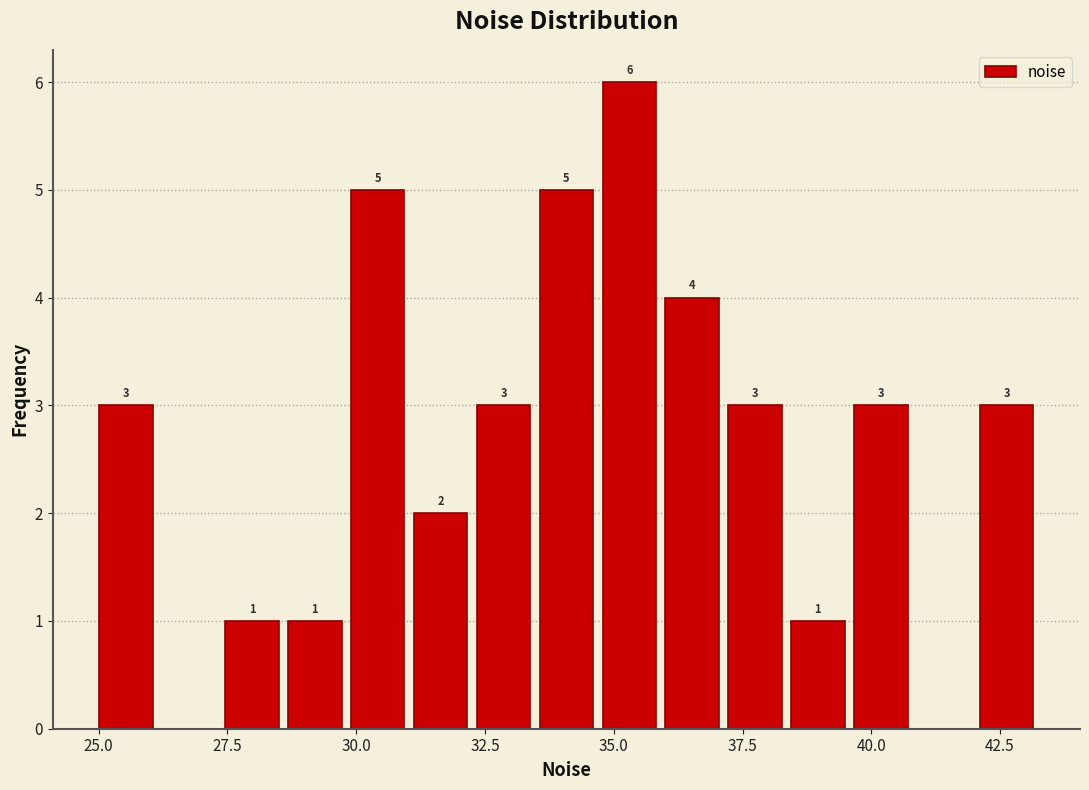

Read against the x-axis, roughly where is the centre of the tallest bar?

35.5